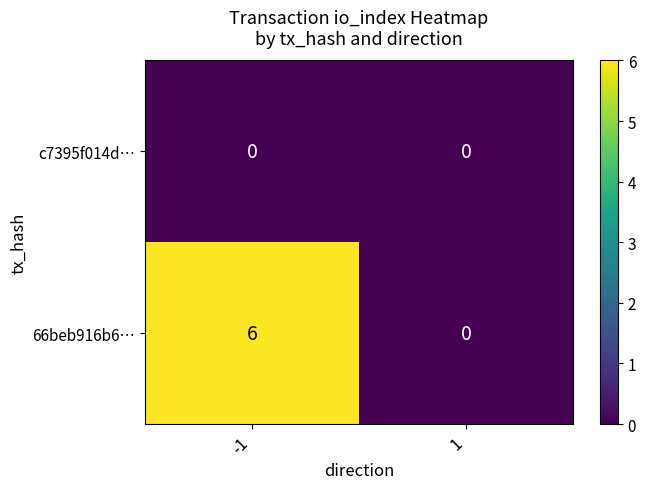

Which series has the widest spread of values?

66beb916b6…